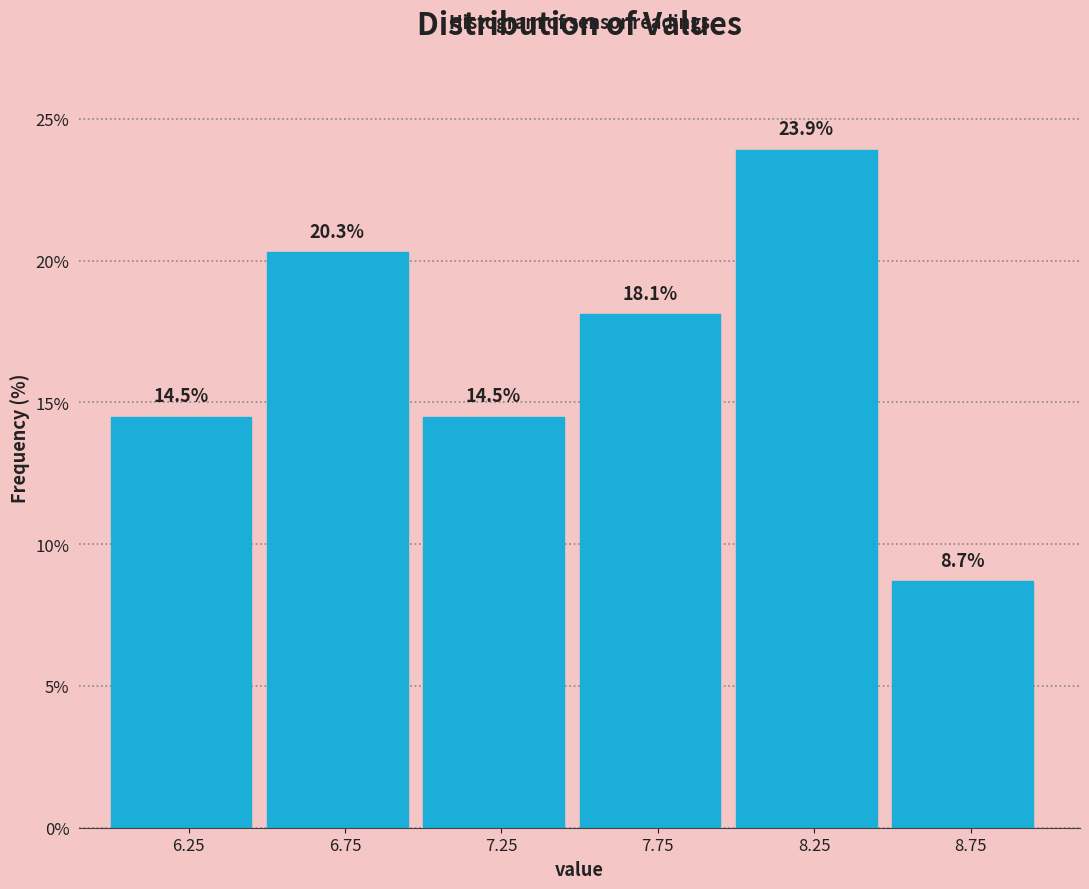

What is the height of the bar covering 6.0 to 6.5 on the x-axis?

14.5